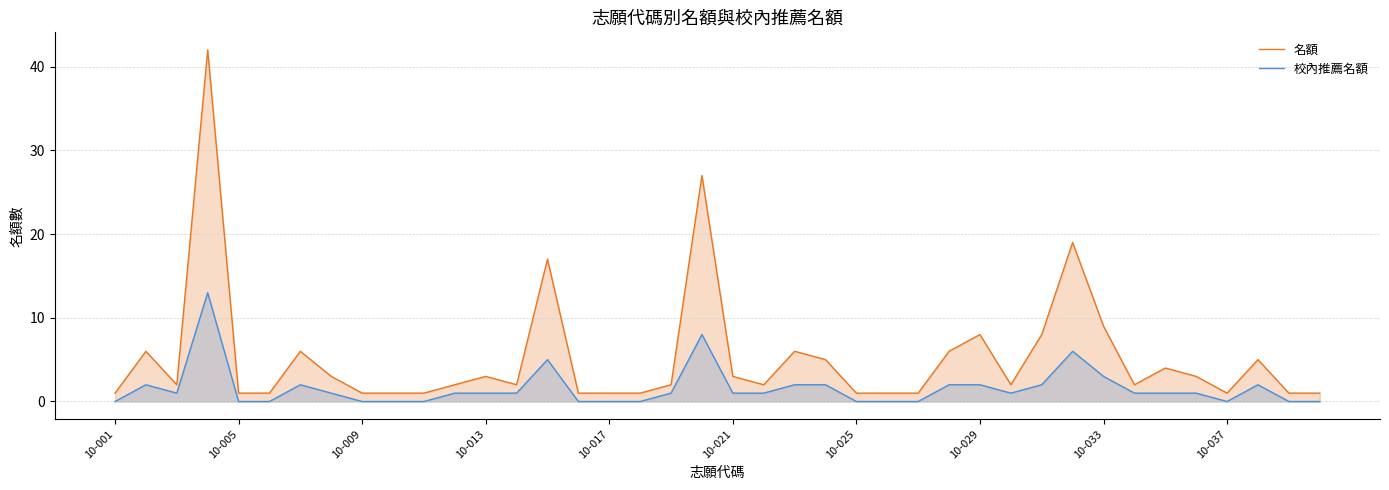

Which series has the widest spread of values?

名額